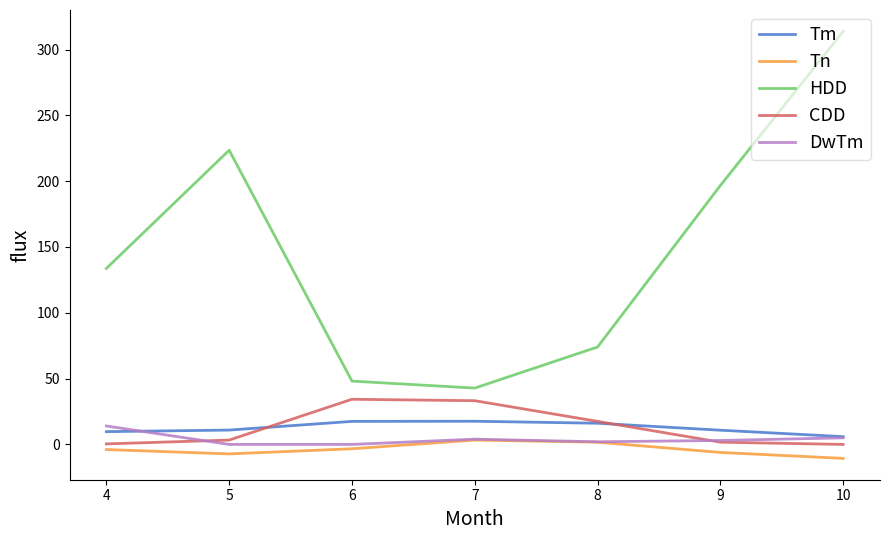

Which series has the widest spread of values?

HDD